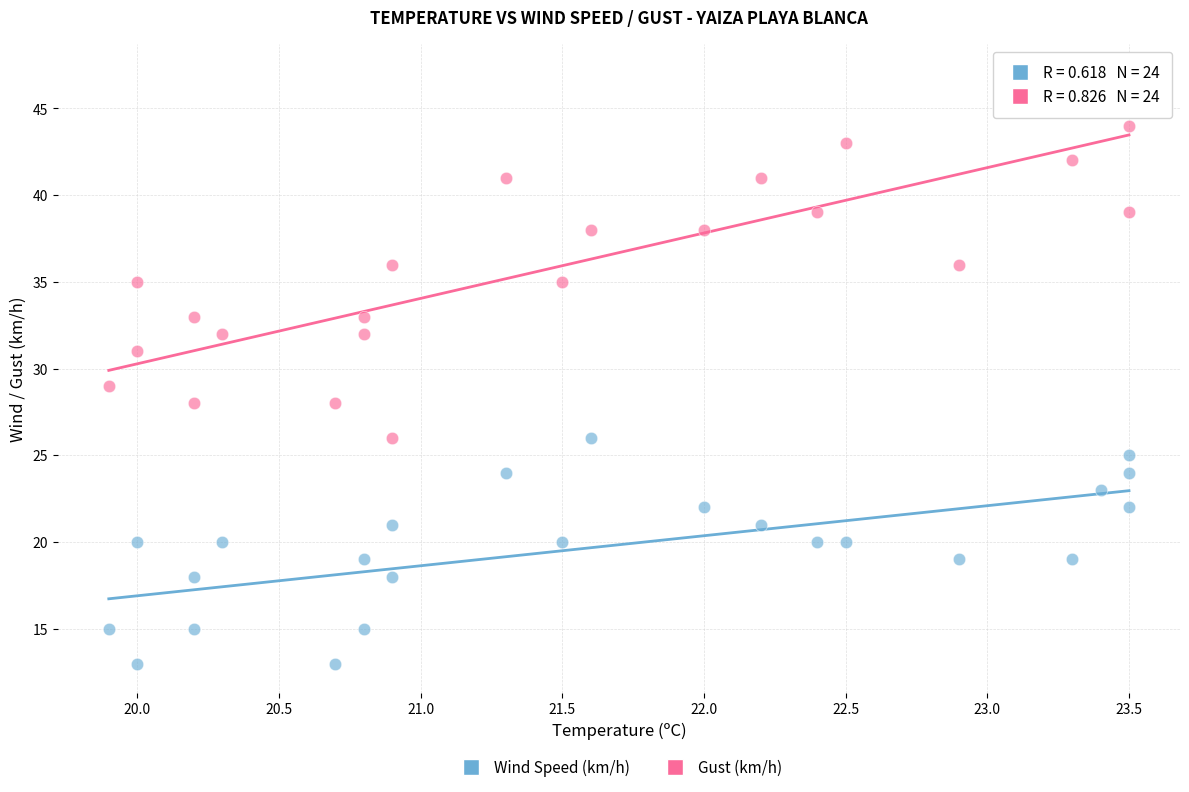

Across all data points, what is the range of Y values (max minus min)?

34